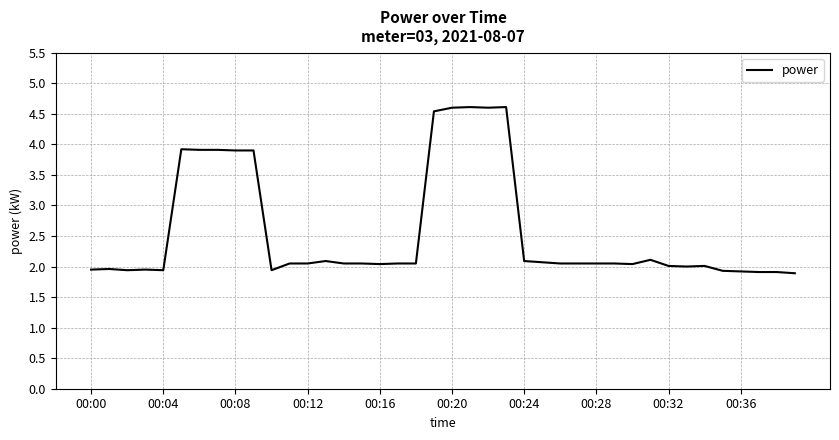

What is the minimum value shown in the chart?

1.9